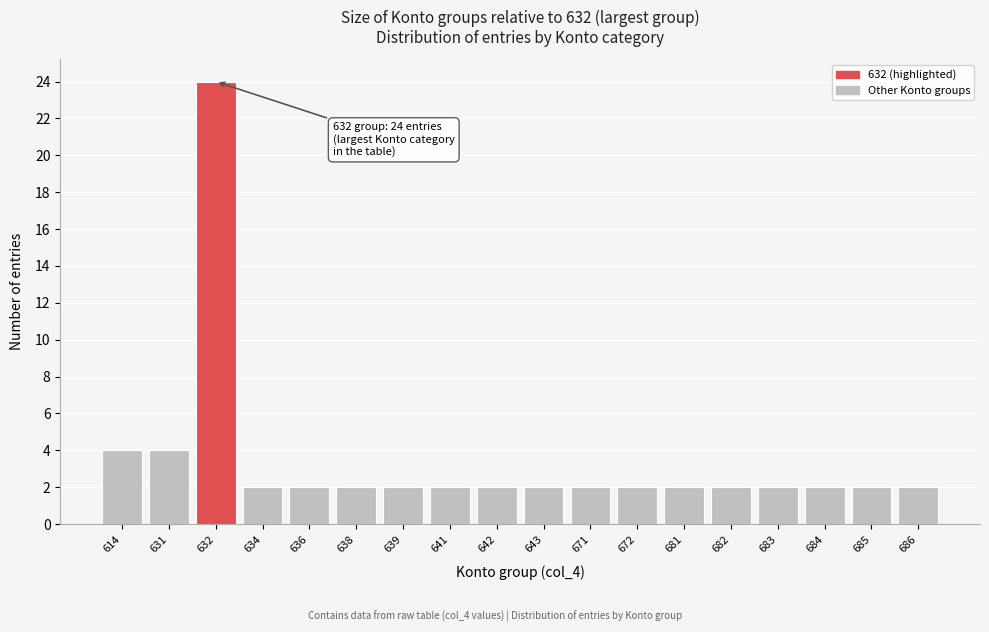

Reading left to right, extract all data points from this chart.

4	4	24	2	2	2	2	2	2	2	2	2	2	2	2	2	2	2